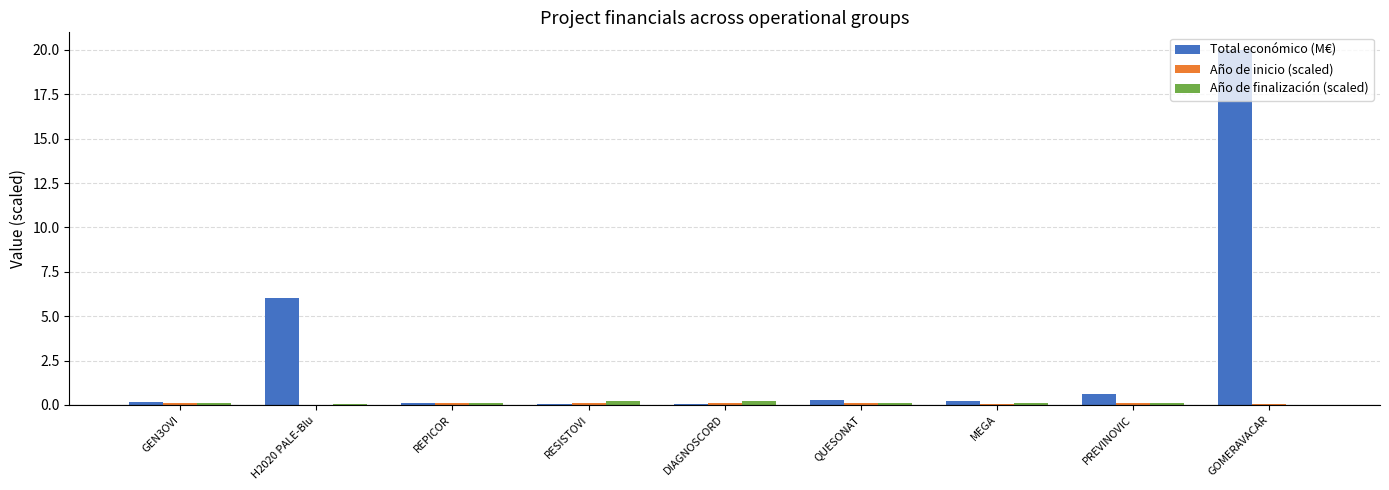

What is the sum of the Año de finalización (scaled) values at GOMERAVACAR and QUESONAT?

0.1